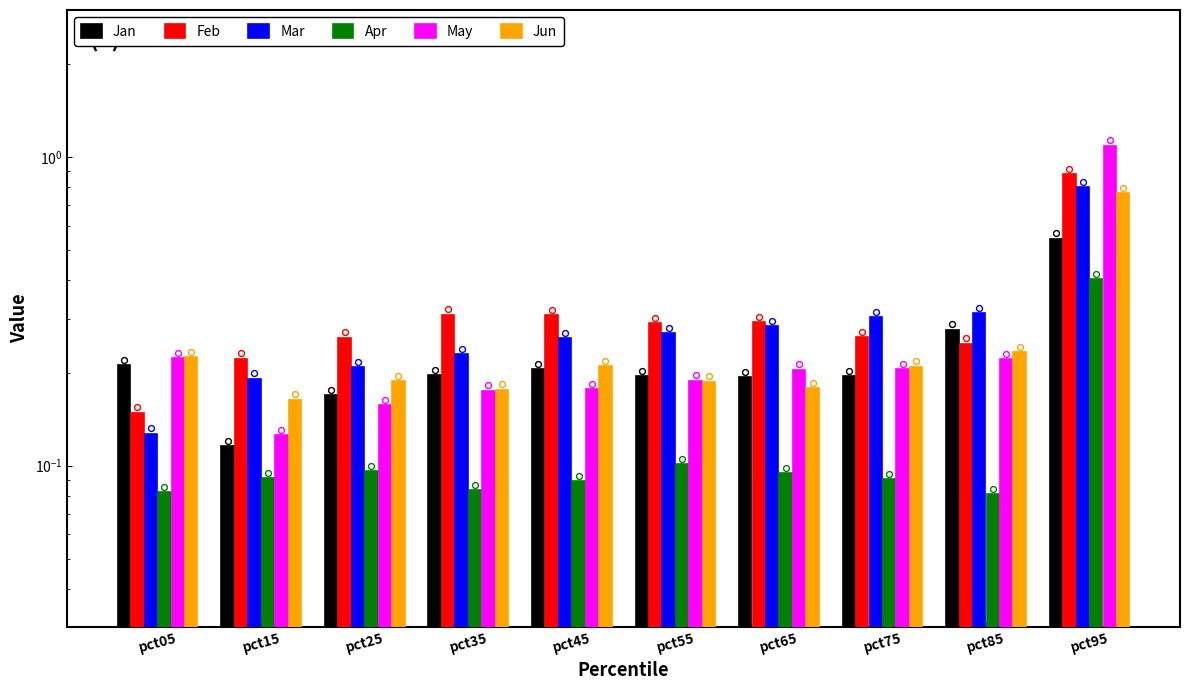

Which series has the largest total across all categories?

Feb